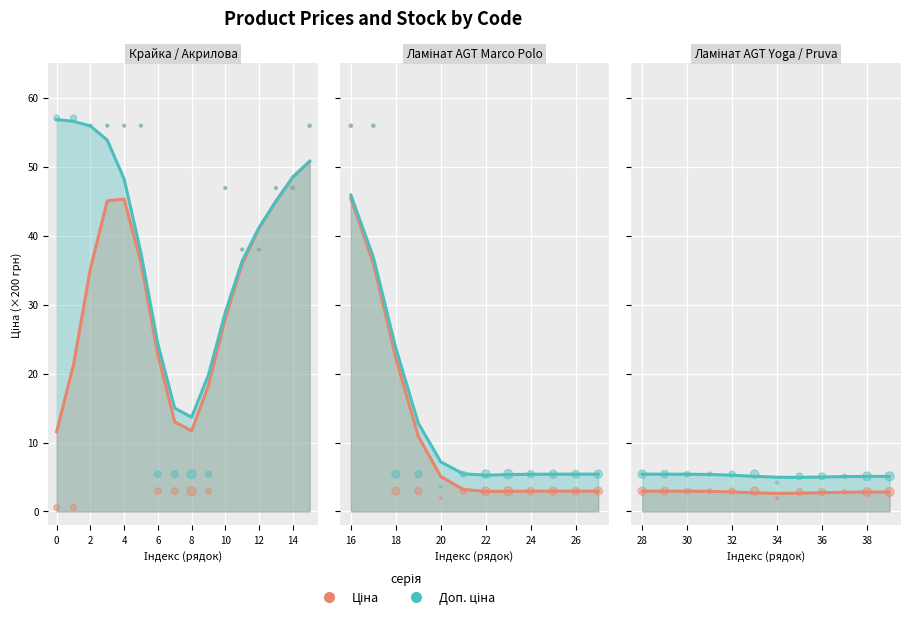

Is the value of Доп. ціна at 12 greater than the value of Ціна at 12?

Yes